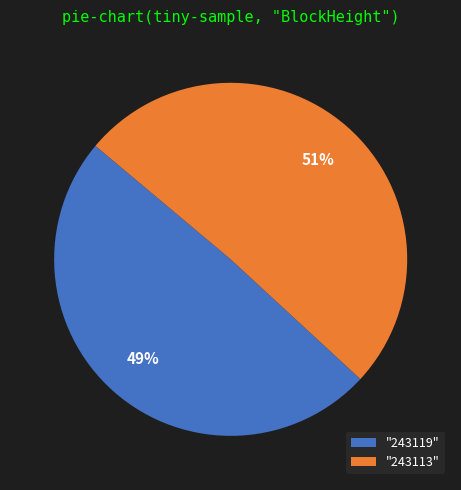

Is it true that "243119" is 35% of the pie?

False